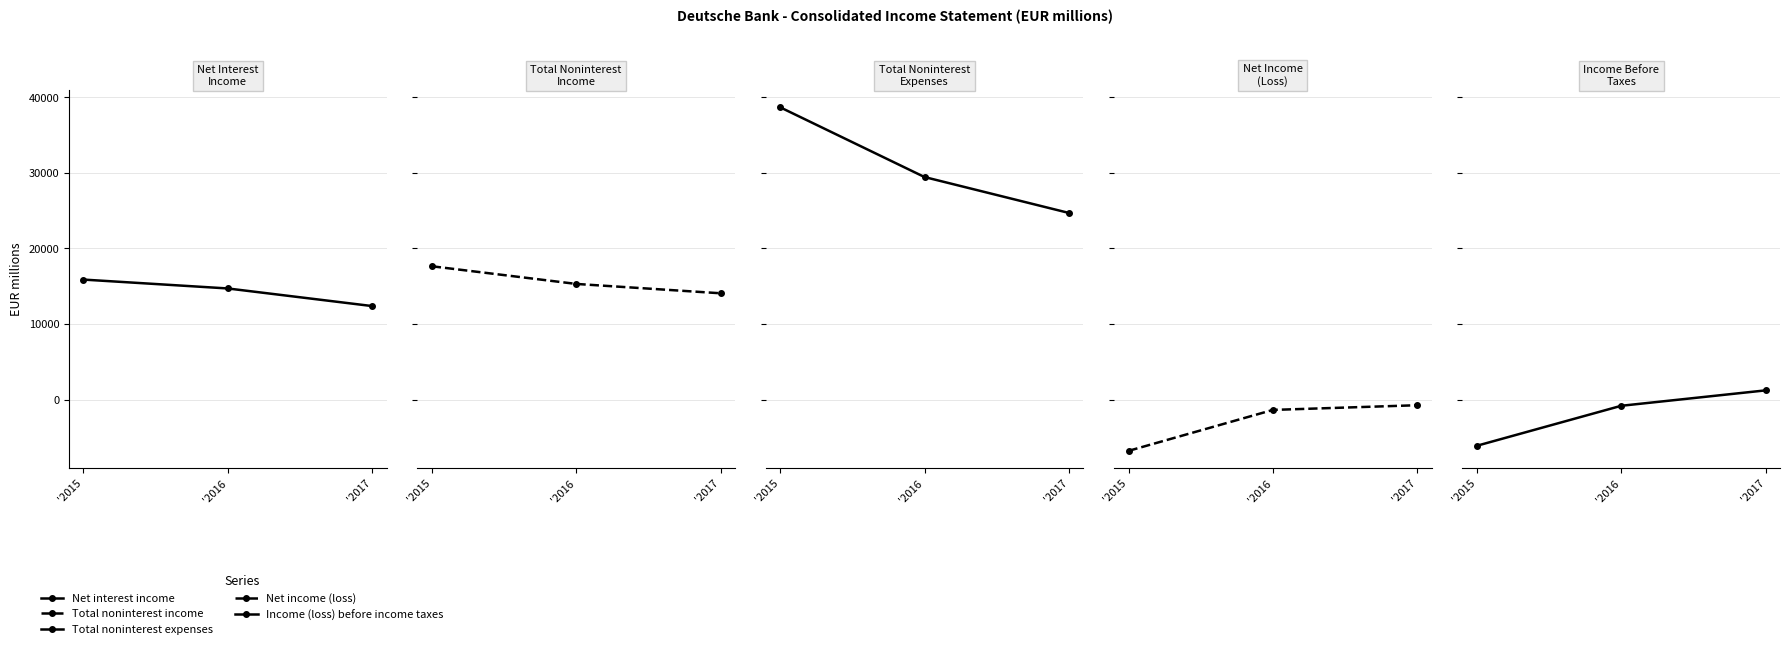

Is it true that Net interest income equals 15881 at '2015?

True